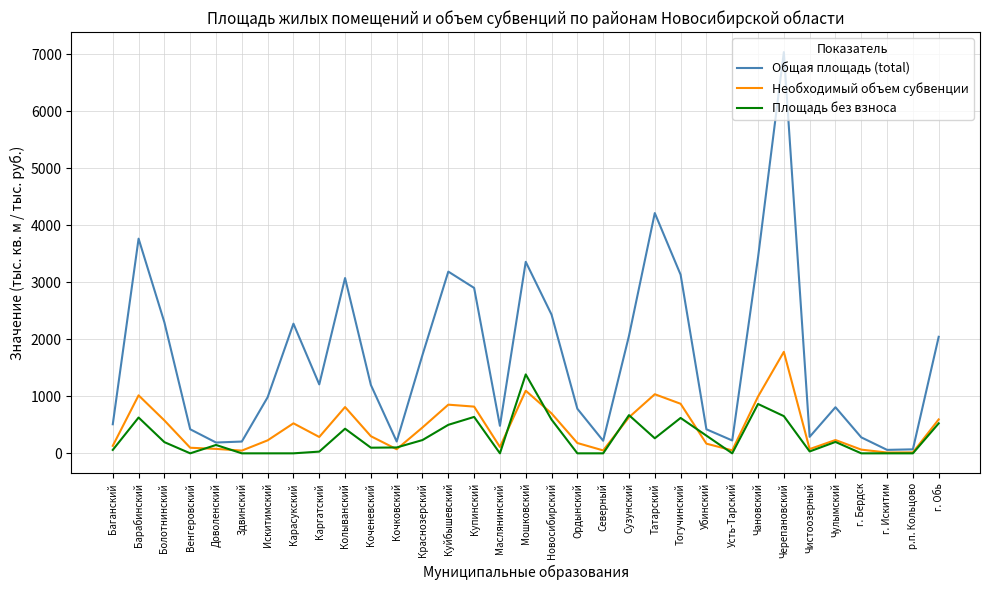

At which category does the chart reach its peak across all series?

Черепановский